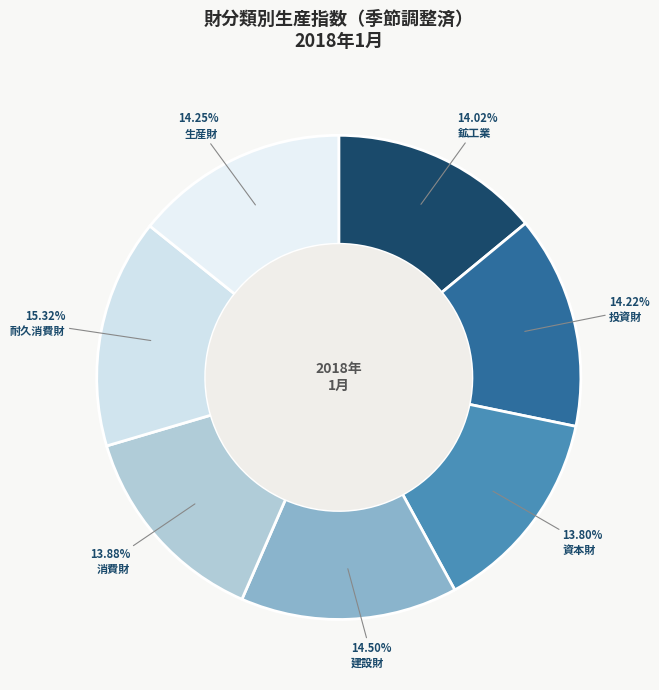

Which category has the biggest portion of the pie?

耐久消費財